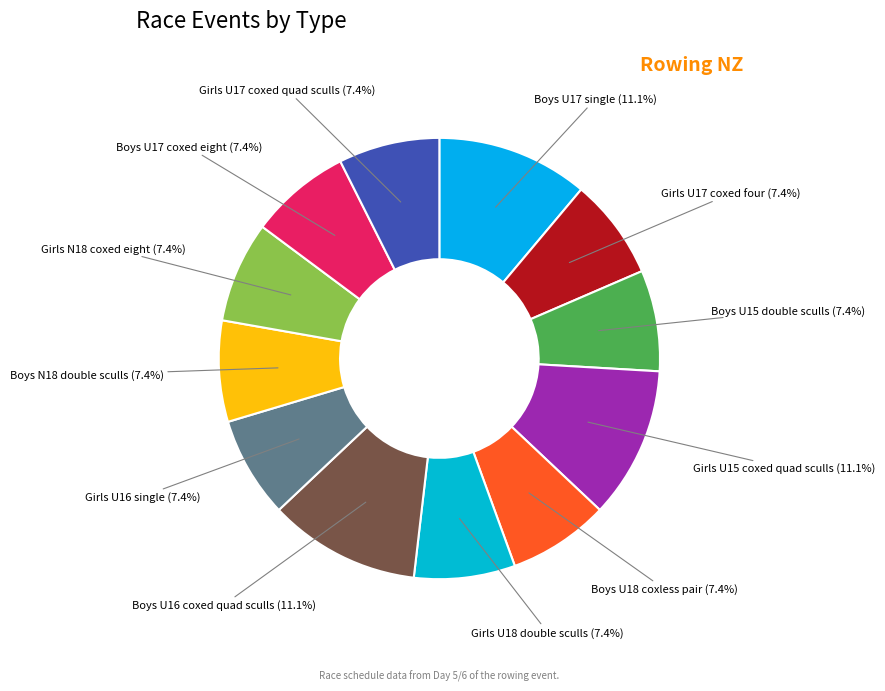

To the nearest percent, what is the combined percentage of Girls U16 single and Girls U18 double sculls?

15%